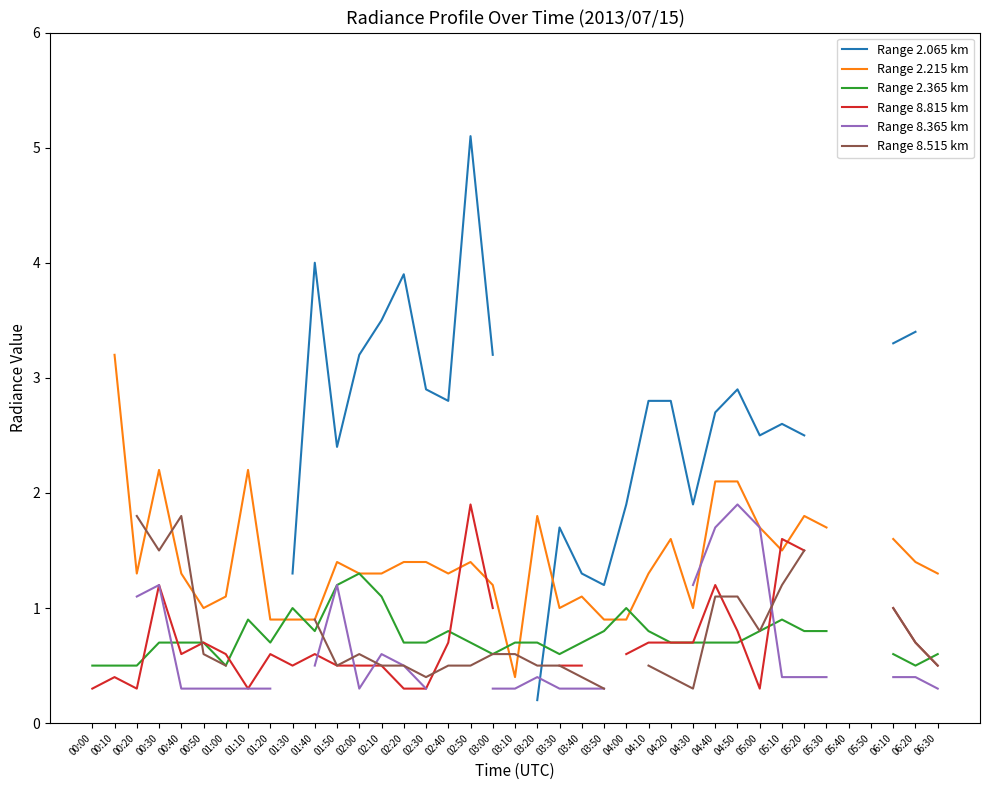

Which series ends up on top after the final intersection of Range 8.365 km and Range 2.365 km?

Range 2.365 km